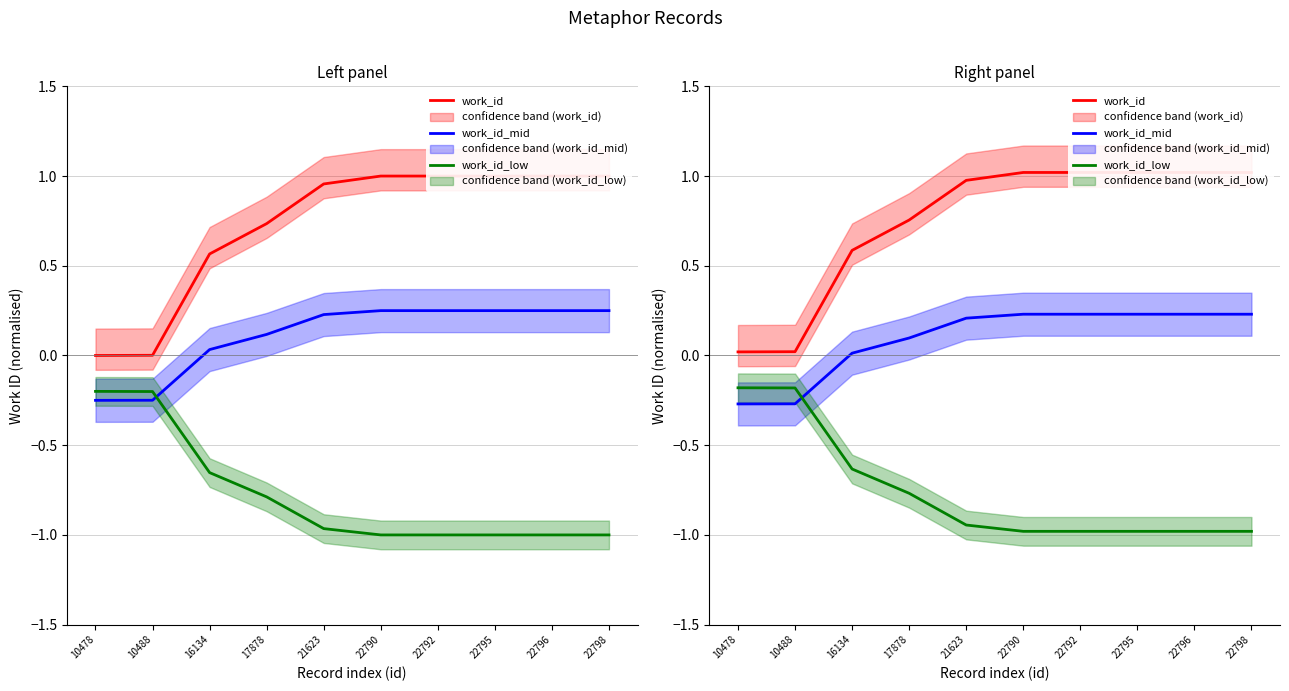

What is the value of the work_id_mid point at the 9th from the left?

0.2